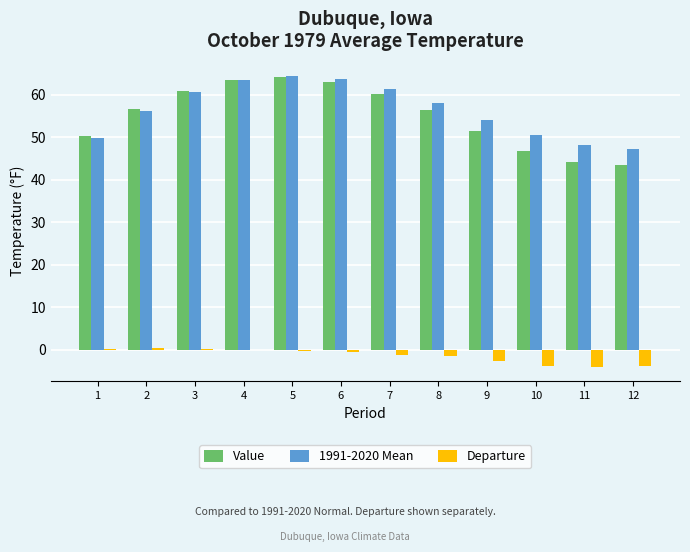

What is the maximum value shown in the chart?

64.5